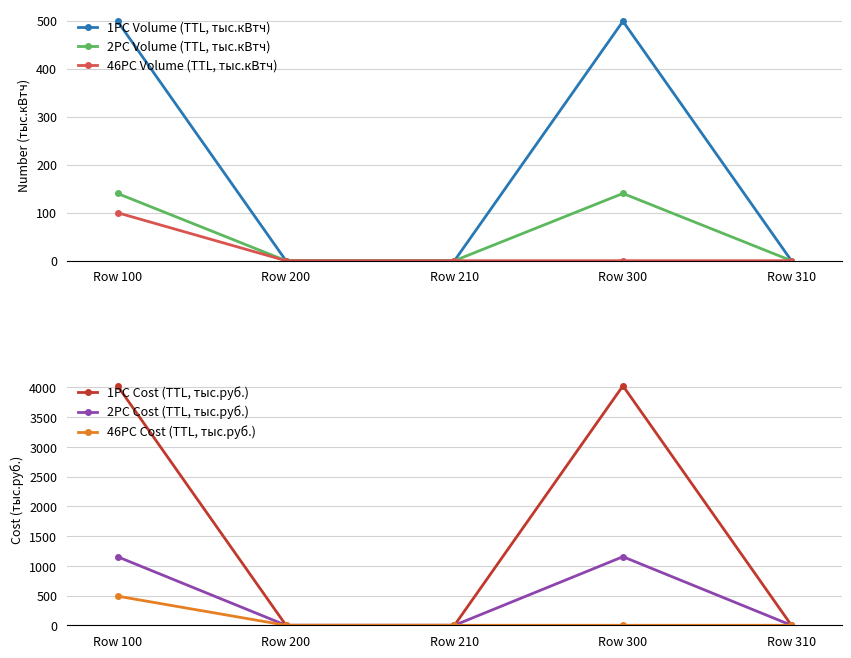

Does the chart display data point markers on the line(s)?

Yes